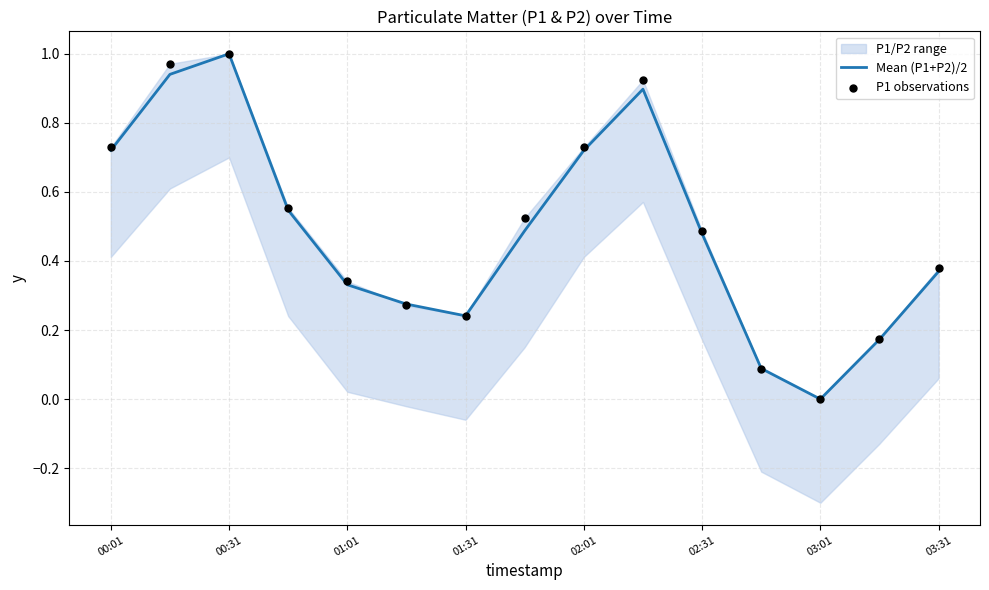

What is the total value across all series at 00:01?

1.4